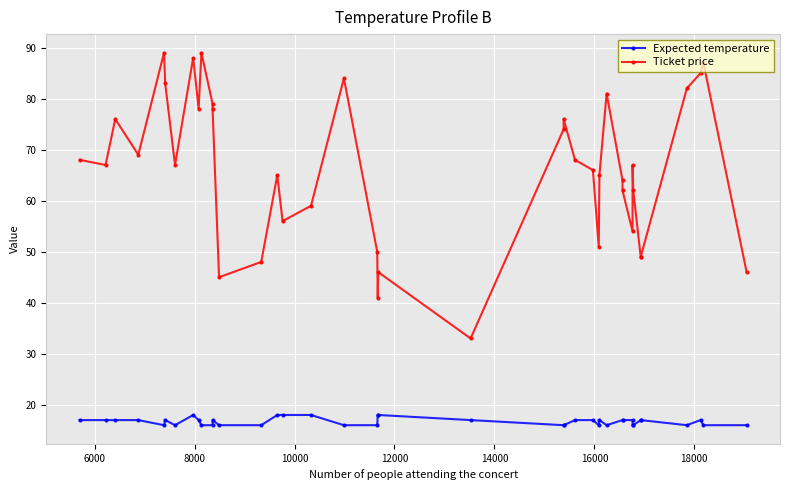

Is the value of Expected temperature at 33 greater than the value of Ticket price at 22?

No